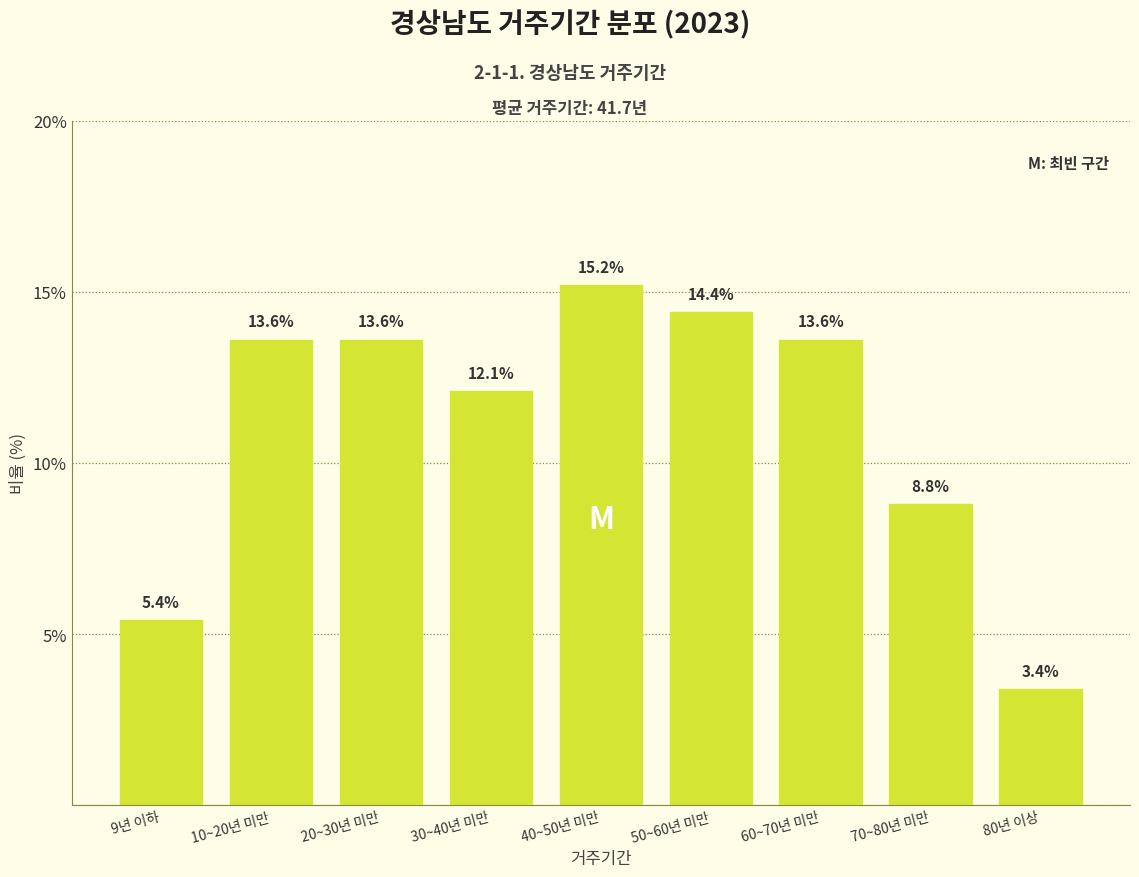

Reading right to left, what are all the values shown in this chart?

80년 이상=3.4	70~80년 미만=8.8	60~70년 미만=13.6	50~60년 미만=14.4	40~50년 미만=15.2	30~40년 미만=12.1	20~30년 미만=13.6	10~20년 미만=13.6	9년 이하=5.4